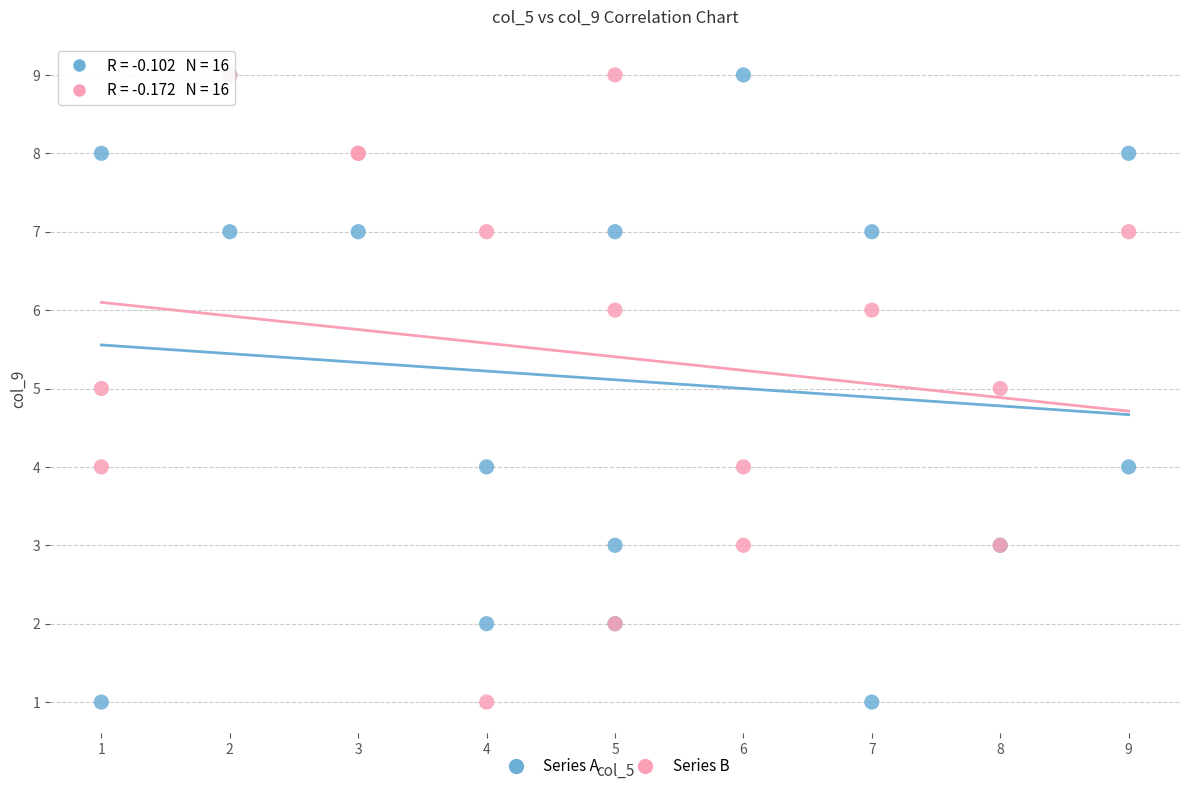

What are all the series names shown in the legend?

Series A, Series B